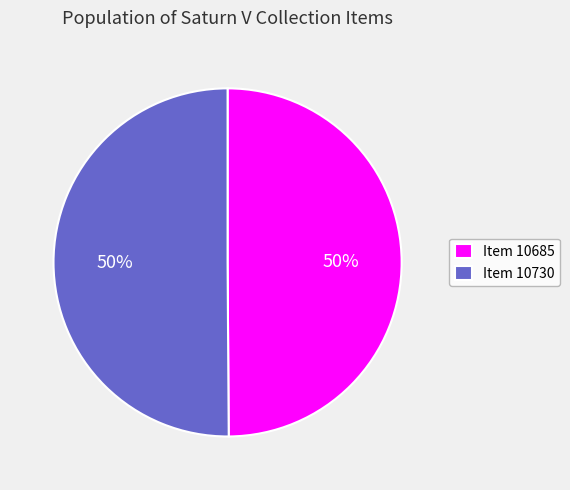

Count the number of slices in the pie.

2